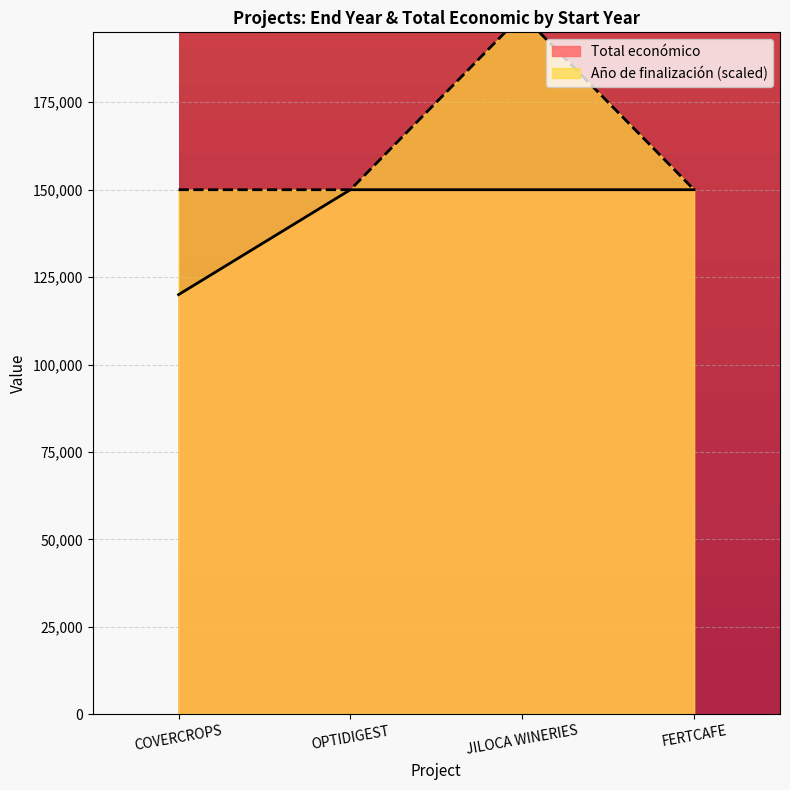

True or false: Total económico has a value of 150000 at FERTCAFE.

True